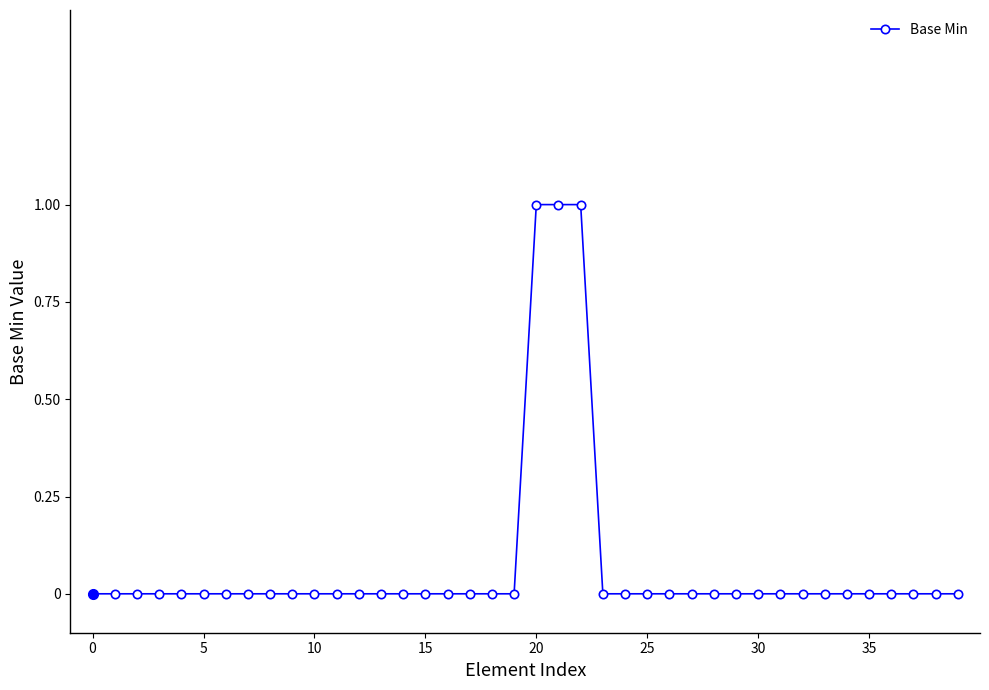

Is this an area chart (filled region under the line)?

No